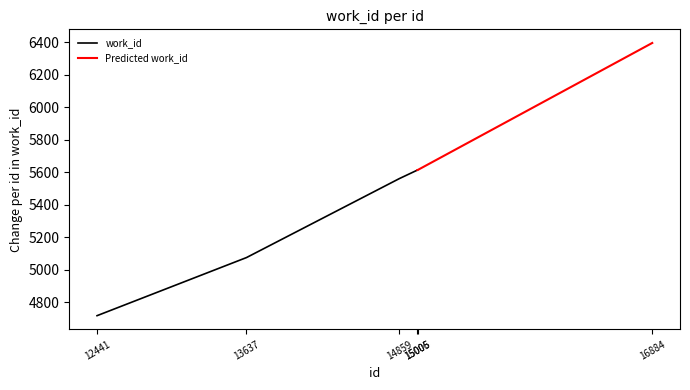

Does the chart display data point markers on the line(s)?

No